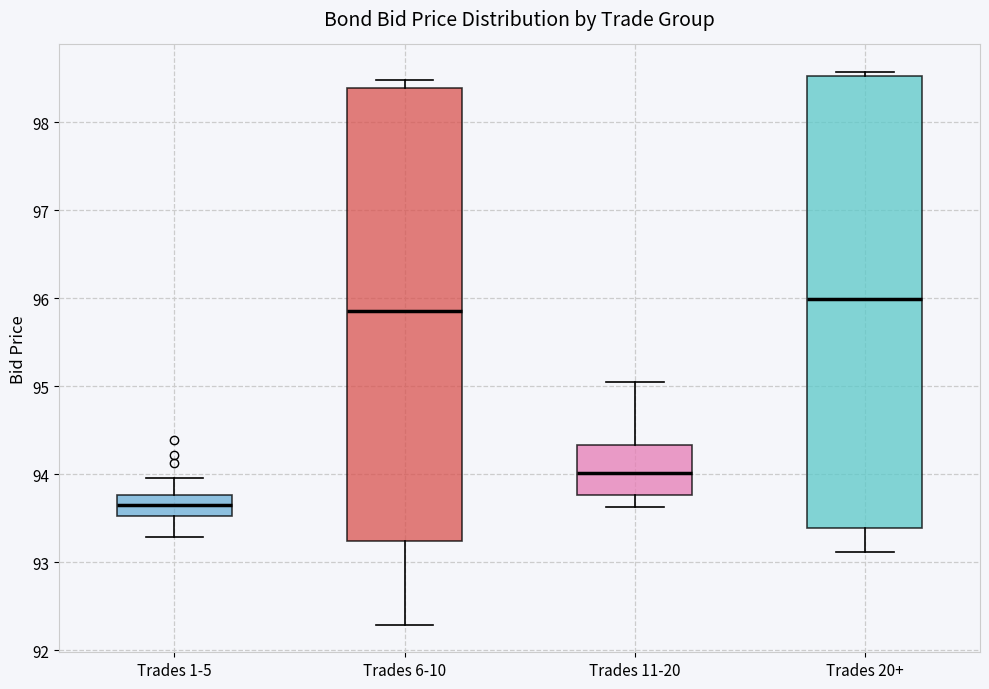

Reading left to right, read every box against the y-axis: the position of its median line, the range the box covers, and the ends of its whiskers. The values are not printed on the chart, so give them approximately, as read against the axis.

Trades 1-5: median 93.7, box 93.5 to 93.8, whiskers 93.3 to 94.0
Trades 6-10: median 95.8, box 93.2 to 98.4, whiskers 92.3 to 98.5
Trades 11-20: median 94.0, box 93.8 to 94.3, whiskers 93.6 to 95.0
Trades 20+: median 96.0, box 93.4 to 98.5, whiskers 93.1 to 98.6